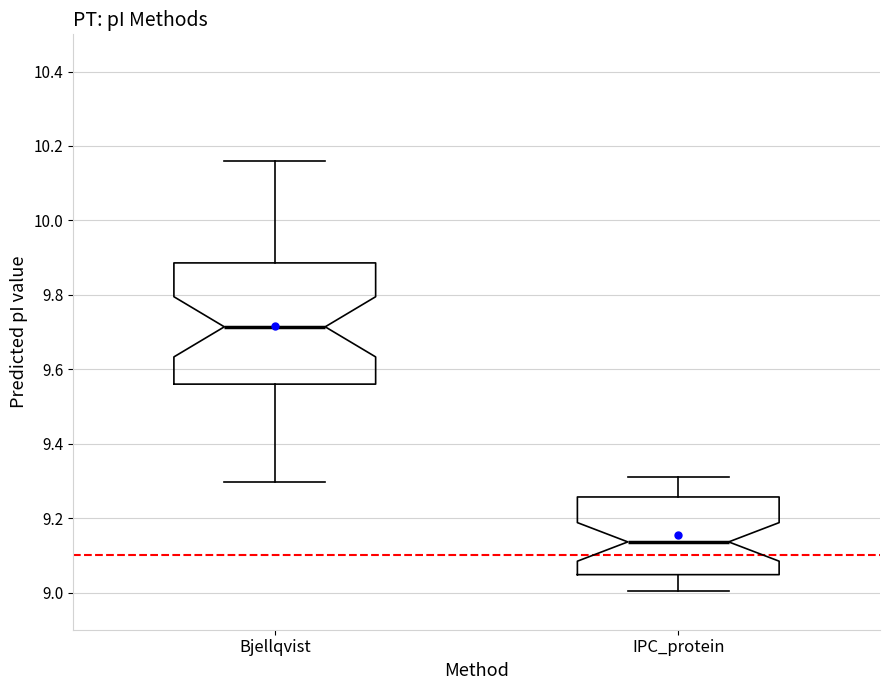

Comparing the boxes themselves (not the whiskers), which one is the tallest?

Bjellqvist